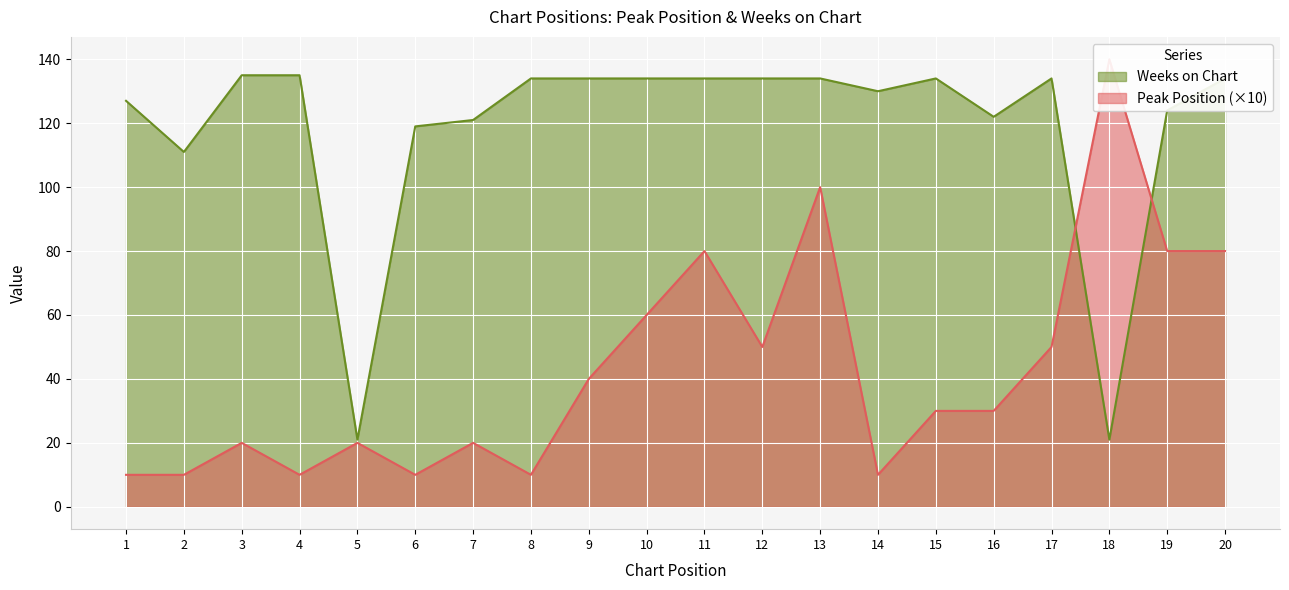

Which category has the lowest value in the Peak Position series?

1